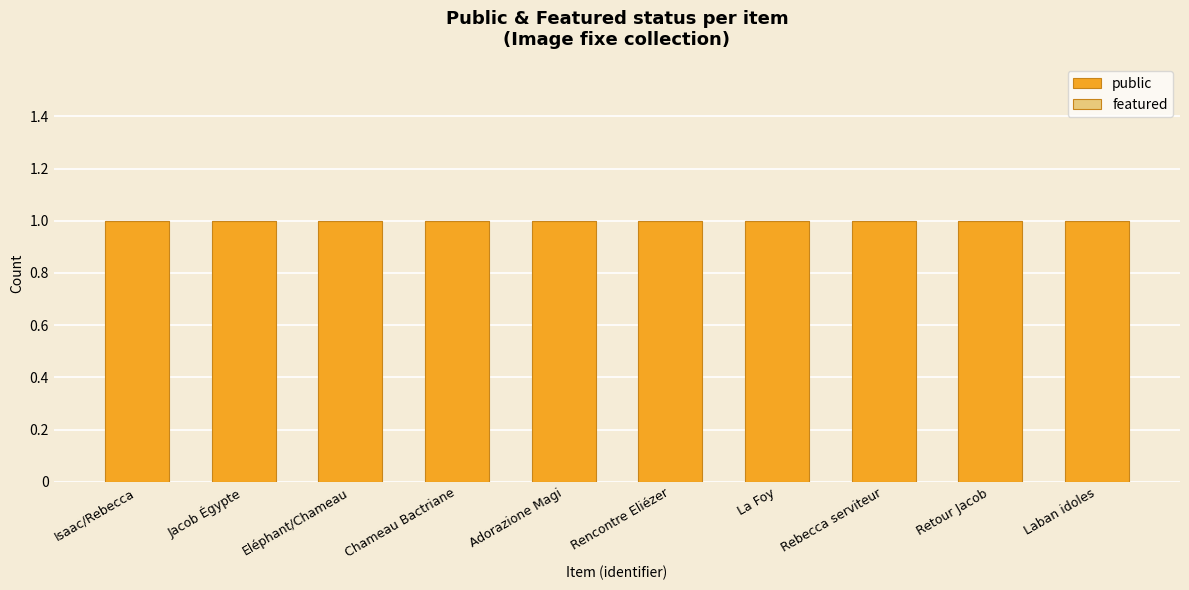

Reading right to left, what are all the values shown in this chart?

public: Laban idoles=1	Retour Jacob=1	Rebecca serviteur=1	La Foy=1	Rencontre Eliézer=1	Adorazione Magi=1	Chameau Bactriane=1	Eléphant/Chameau=1	Jacob Égypte=1	Isaac/Rebecca=1
featured: Laban idoles=0	Retour Jacob=0	Rebecca serviteur=0	La Foy=0	Rencontre Eliézer=0	Adorazione Magi=0	Chameau Bactriane=0	Eléphant/Chameau=0	Jacob Égypte=0	Isaac/Rebecca=0